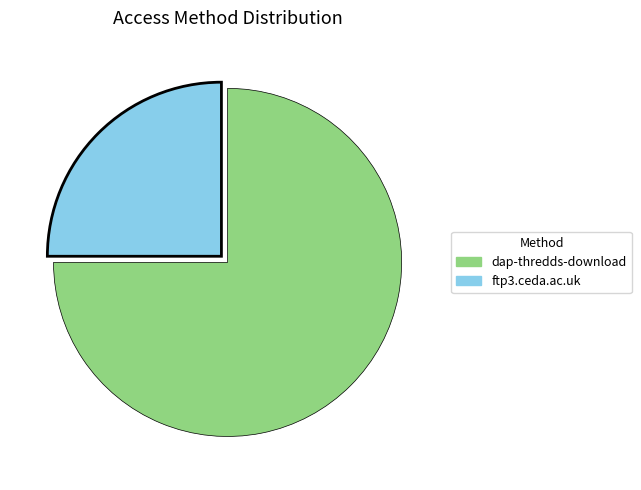

Which slice represents more than half of the pie?

dap-thredds-download